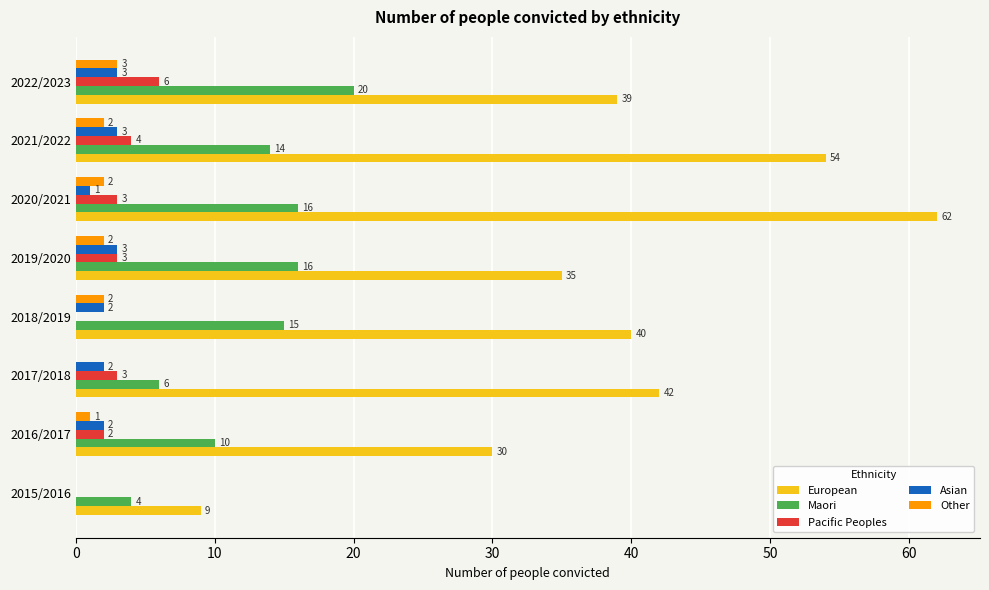

How many categories are shown in the chart?

8